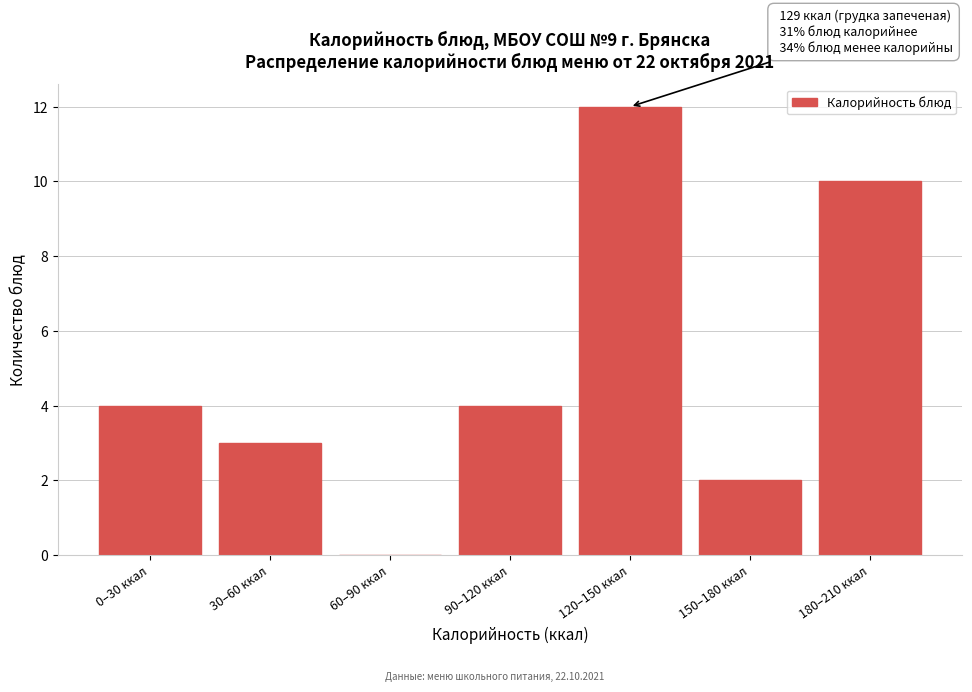

Reading right to left, transcribe all the data shown in this chart.

180–210 ккал=10	150–180 ккал=2	120–150 ккал=12	90–120 ккал=4	60–90 ккал=0	30–60 ккал=3	0–30 ккал=4